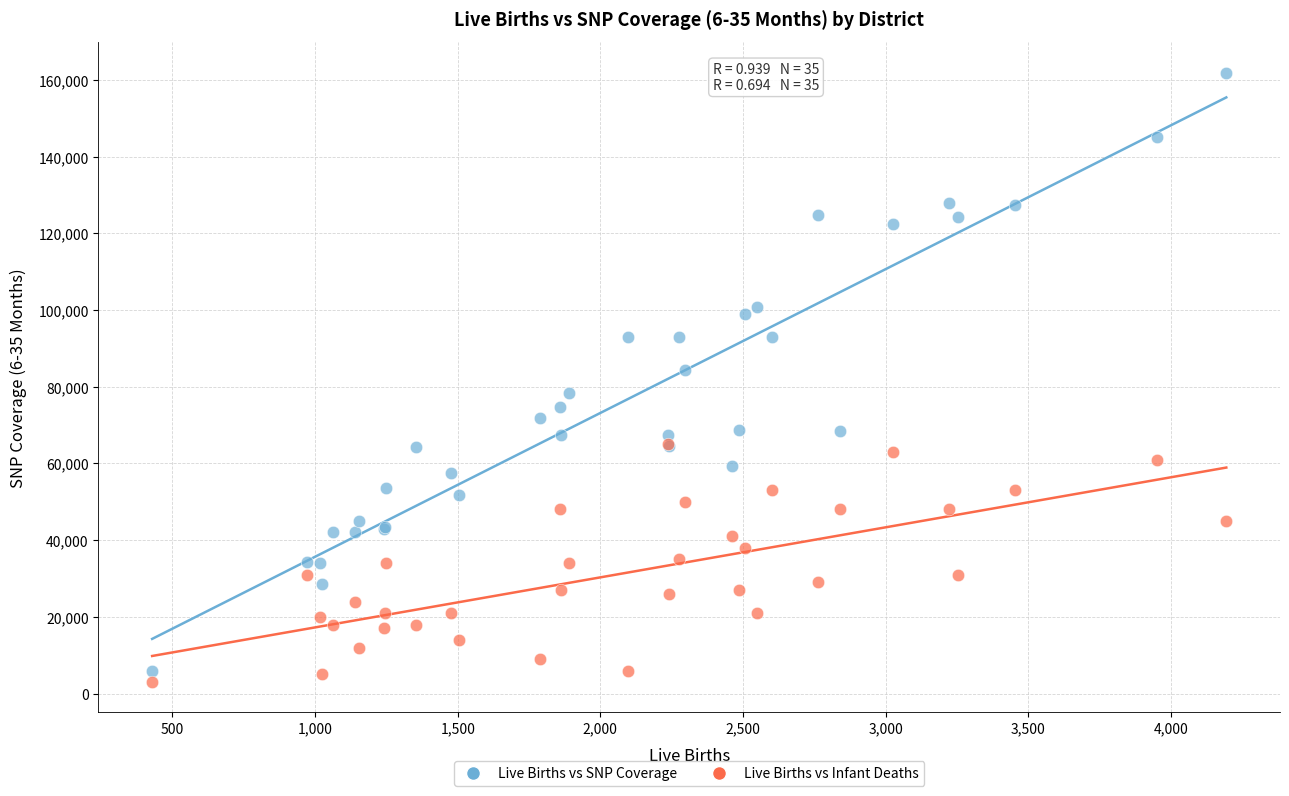

Across all series, what Y value is closest to 82483?

84395